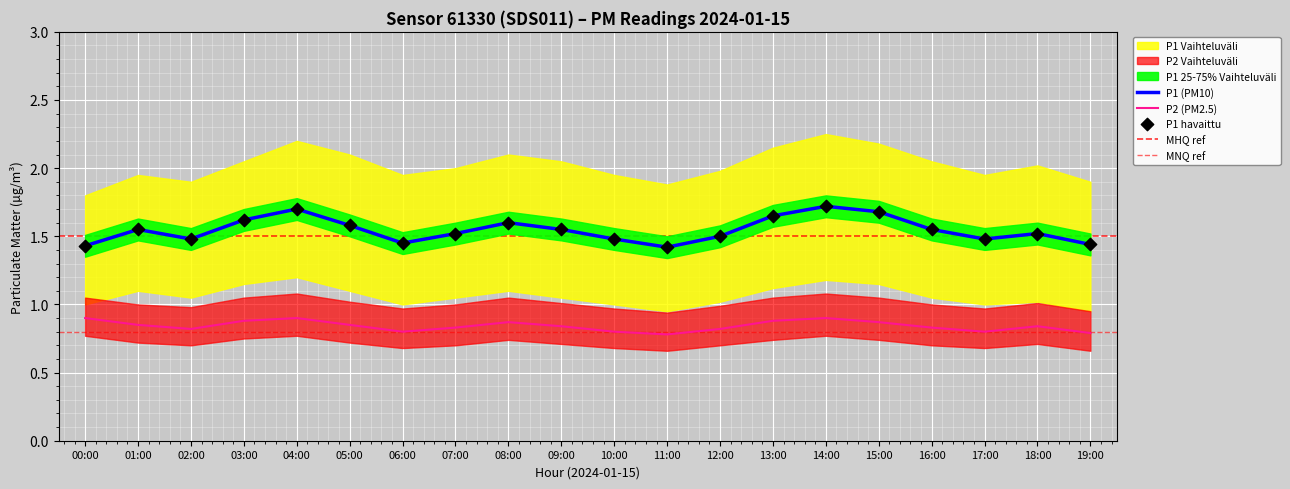

The value of P2 (PM2.5) at 19:00 is 0.2. True or false?

False